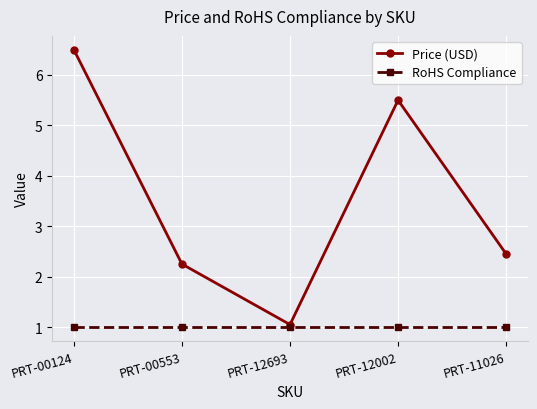

True or false: Price (USD) has a value of 1.1 at PRT-12693.

True